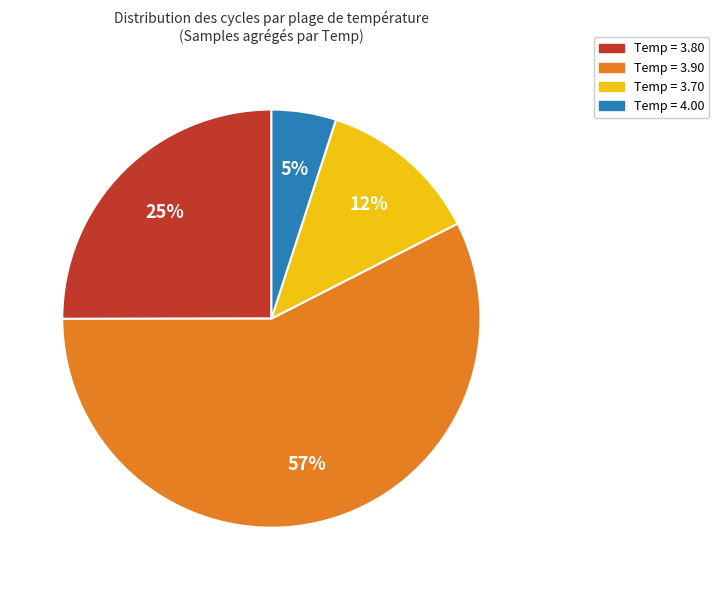

Is there a majority slice in this chart?

Yes